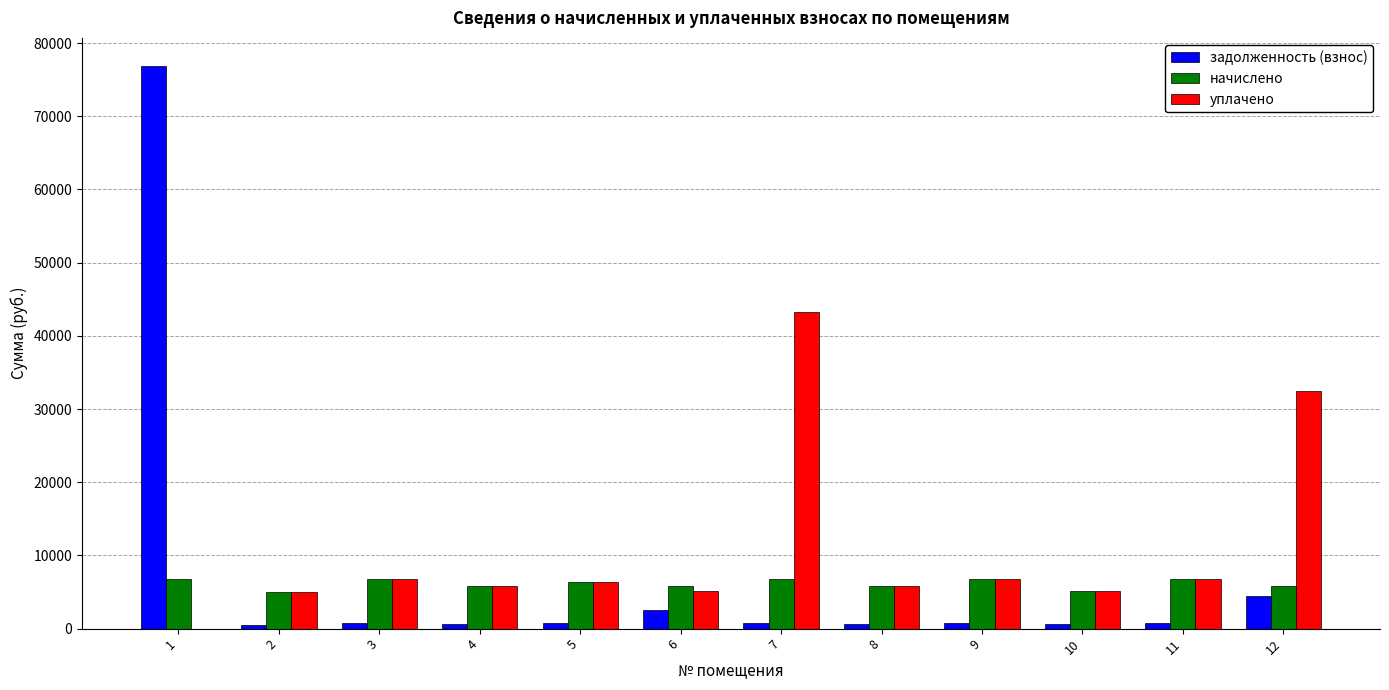

What is the sum of all задолженность (взнос) values?

89988.0